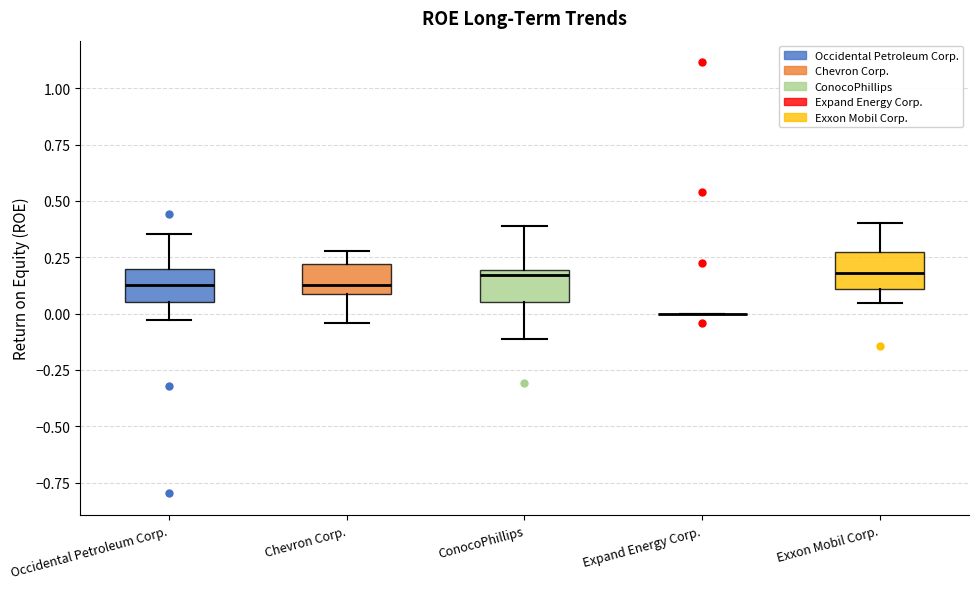

Reading left to right, transcribe this box plot: for each box, give where its median line is, the range the box spans, and where its two whiskers end, as read against the y-axis. The values are not printed on the chart, so give them approximately, as read against the axis.

Occidental Petroleum Corp.: median 0.15, box 0.05 to 0.20, whiskers -0.05 to 0.35
Chevron Corp.: median 0.15, box 0.10 to 0.20, whiskers -0.05 to 0.30
ConocoPhillips: median 0.15, box 0.05 to 0.20, whiskers -0.10 to 0.40
Expand Energy Corp.: box collapsed to a line at 0.00, whiskers 0.00 to 0.00
Exxon Mobil Corp.: median 0.20, box 0.10 to 0.25, whiskers 0.05 to 0.40